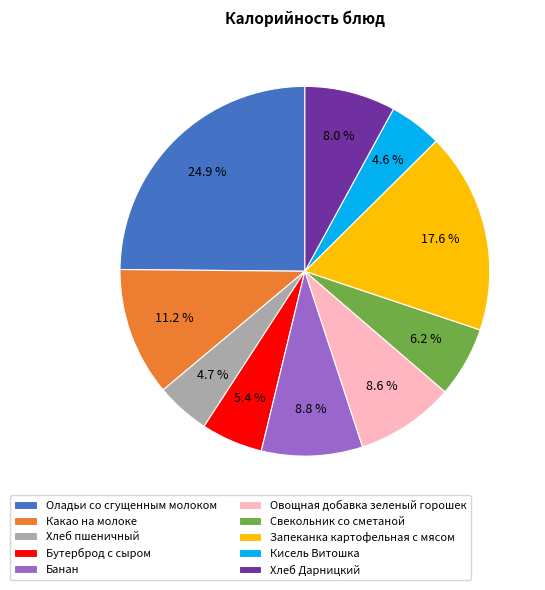

Which category has the biggest portion of the pie?

Оладьи со сгущенным молоком